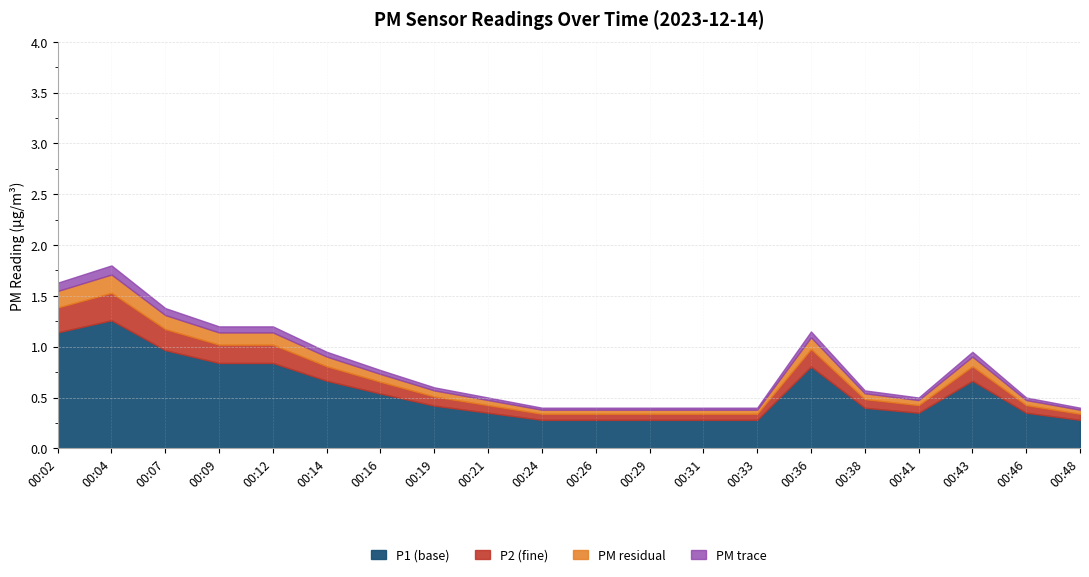

How many lines are shown in the chart?

4